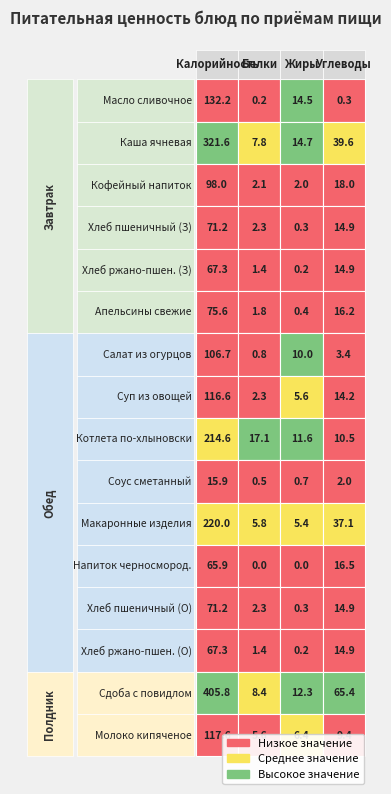

Reading right to left, transcribe all the data shown in this chart.

Масло сливочное: 3=0.3	2=14.5	1=0.2	0=132.2
Каша ячневая: 3=39.6	2=14.7	1=7.8	0=321.6
Кофейный напиток: 3=18.0	2=2.0	1=2.1	0=98.0
Хлеб пшеничный (З): 3=14.9	2=0.3	1=2.3	0=71.2
Хлеб ржано-пшен. (З): 3=14.9	2=0.2	1=1.4	0=67.3
Апельсины свежие: 3=16.2	2=0.4	1=1.8	0=75.6
Салат из огурцов: 3=3.4	2=10.0	1=0.8	0=106.7
Суп из овощей: 3=14.2	2=5.6	1=2.3	0=116.6
Котлета по-хлыновски: 3=10.5	2=11.6	1=17.1	0=214.6
Соус сметанный: 3=2.0	2=0.7	1=0.5	0=15.9
Макаронные изделия: 3=37.1	2=5.4	1=5.8	0=220.0
Напиток черносмород.: 3=16.5	2=0.0	1=0.0	0=65.9
Хлеб пшеничный (О): 3=14.9	2=0.3	1=2.3	0=71.2
Хлеб ржано-пшен. (О): 3=14.9	2=0.2	1=1.4	0=67.3
Сдоба с повидлом: 3=65.4	2=12.3	1=8.4	0=405.8
Молоко кипяченое: 3=9.4	2=6.4	1=5.6	0=117.6